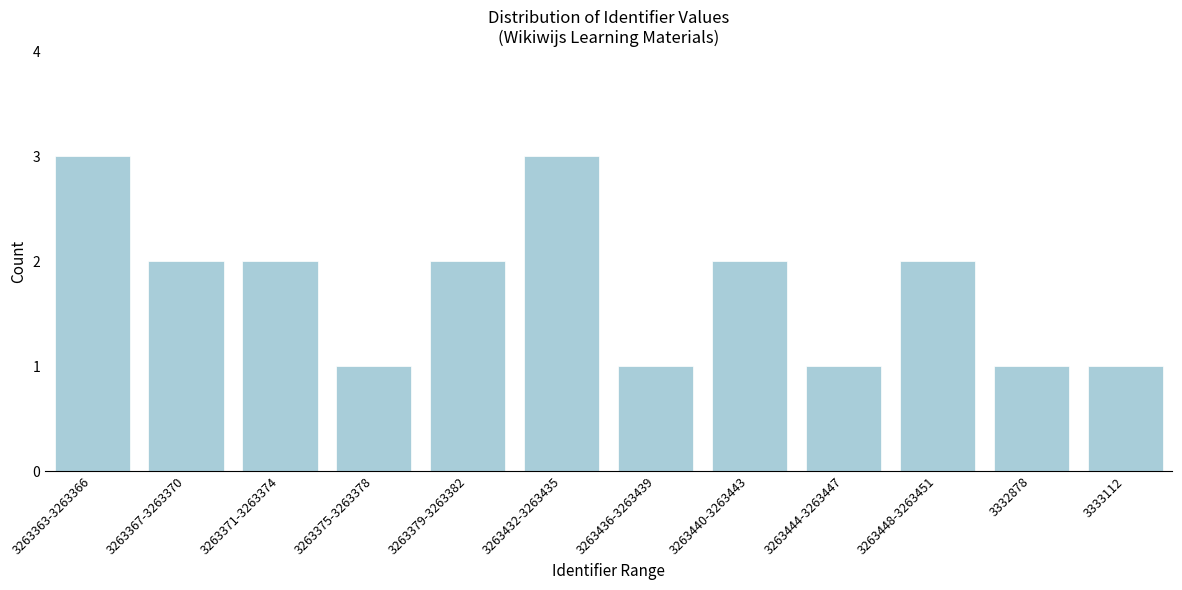

Reading left to right, what are all the values shown in this chart?

3263363-3263366=3	3263367-3263370=2	3263371-3263374=2	3263375-3263378=1	3263379-3263382=2	3263432-3263435=3	3263436-3263439=1	3263440-3263443=2	3263444-3263447=1	3263448-3263451=2	3332878=1	3333112=1